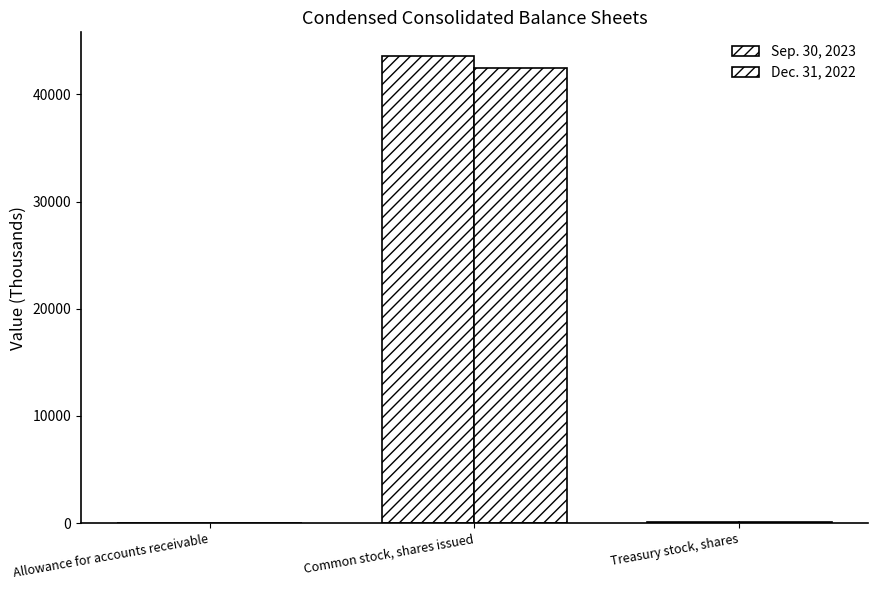

What is the maximum value shown in the chart?

43600.9